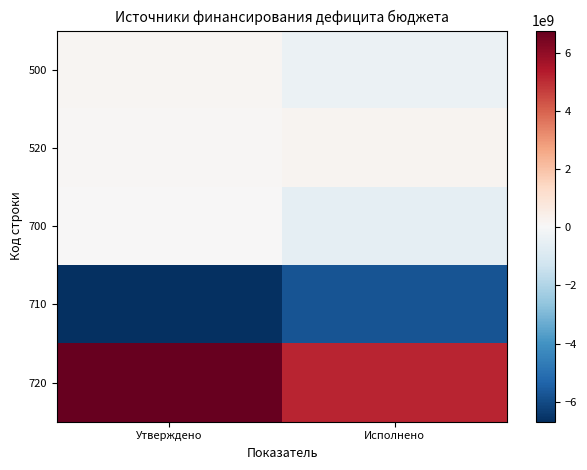

Reading right to left, what are all the values shown in this chart?

500: Исполнено=-368571386.9	Утверждено=188830692.4
520: Исполнено=206995825.4	Утверждено=110846200.0
700: Исполнено=-575567212.3	Утверждено=77984492.4
710: Исполнено=-5753711789.9	Утверждено=-6676718836.9
720: Исполнено=5178144577.6	Утверждено=6754703329.2